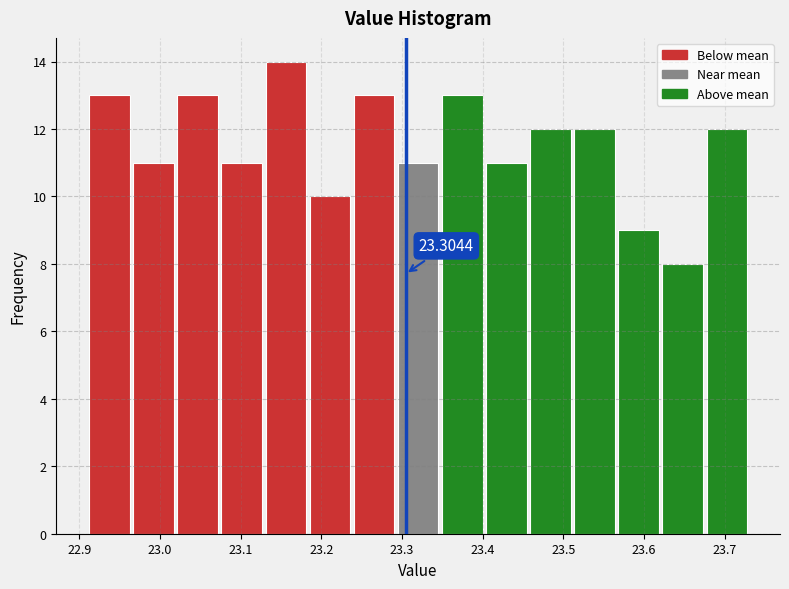

Over which range of the x-axis is the bar tallest?

23.13 to 23.18